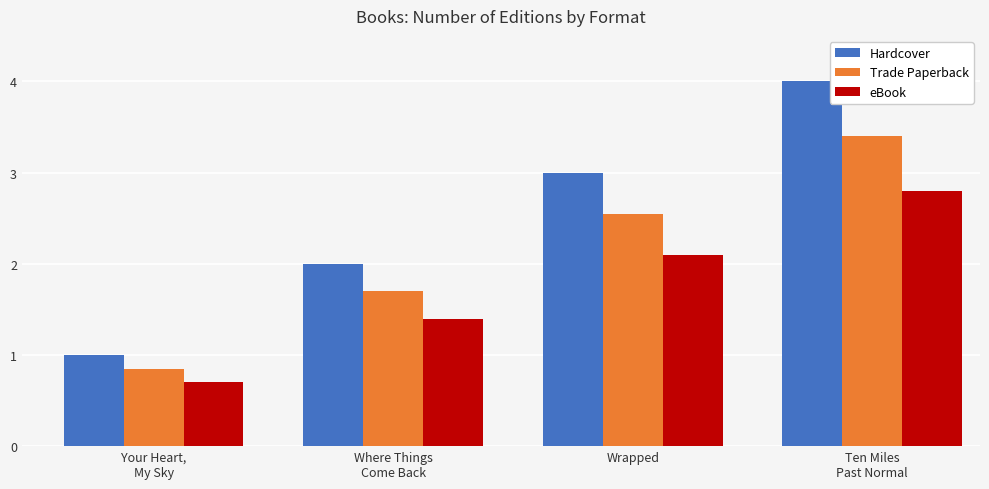

At which category does the chart reach its peak across all series?

Ten Miles
Past Normal